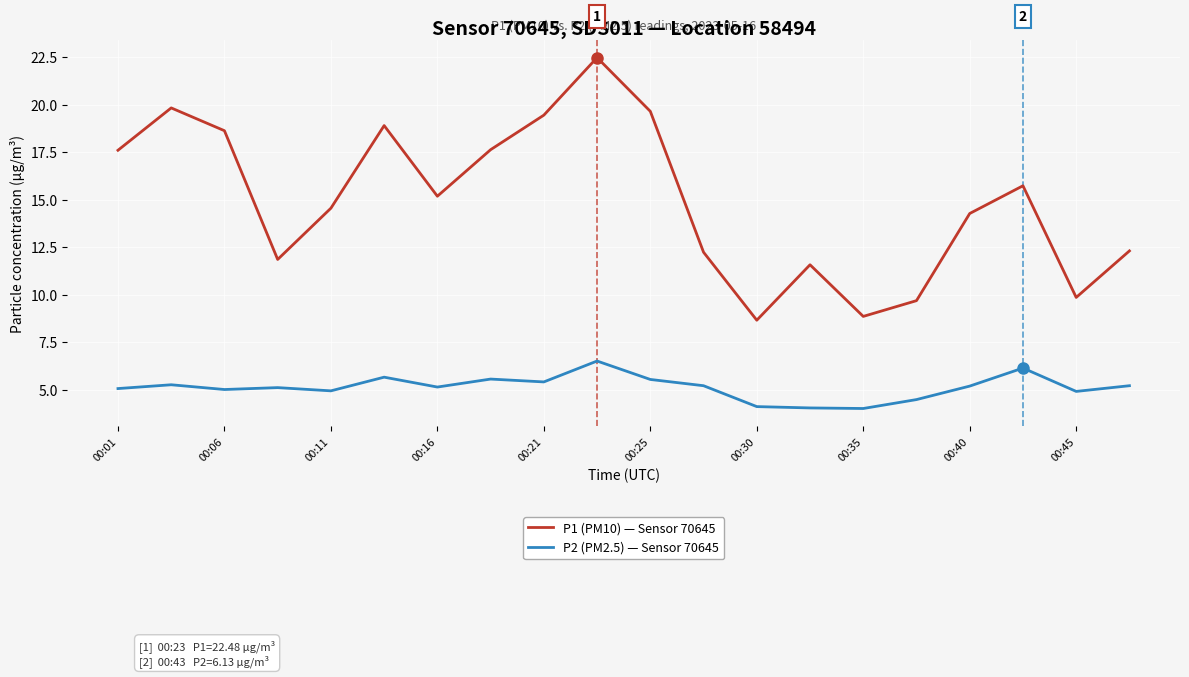

What is the difference between the maximum and minimum values in the P1 (PM10) — Sensor 70645 series?

13.8